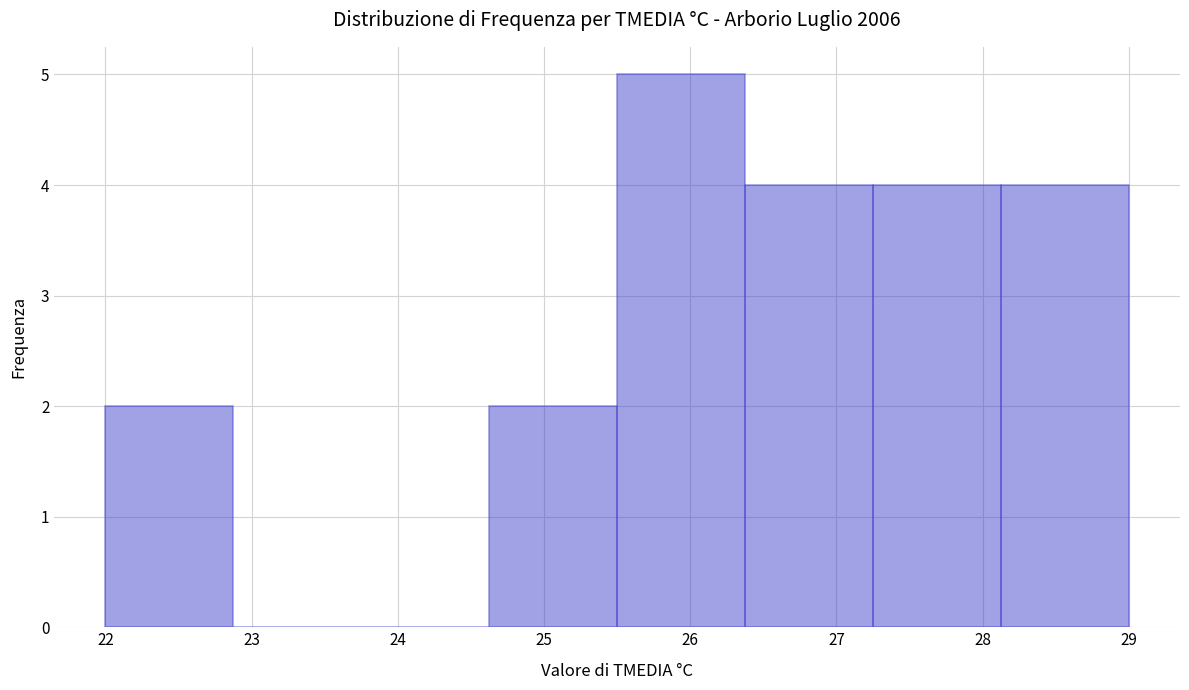

What is the height of the bar covering 22.0 to 22.9 on the x-axis? Neither the bar edges nor the heights are printed on the chart, so give them approximately, as read against the axes.

2